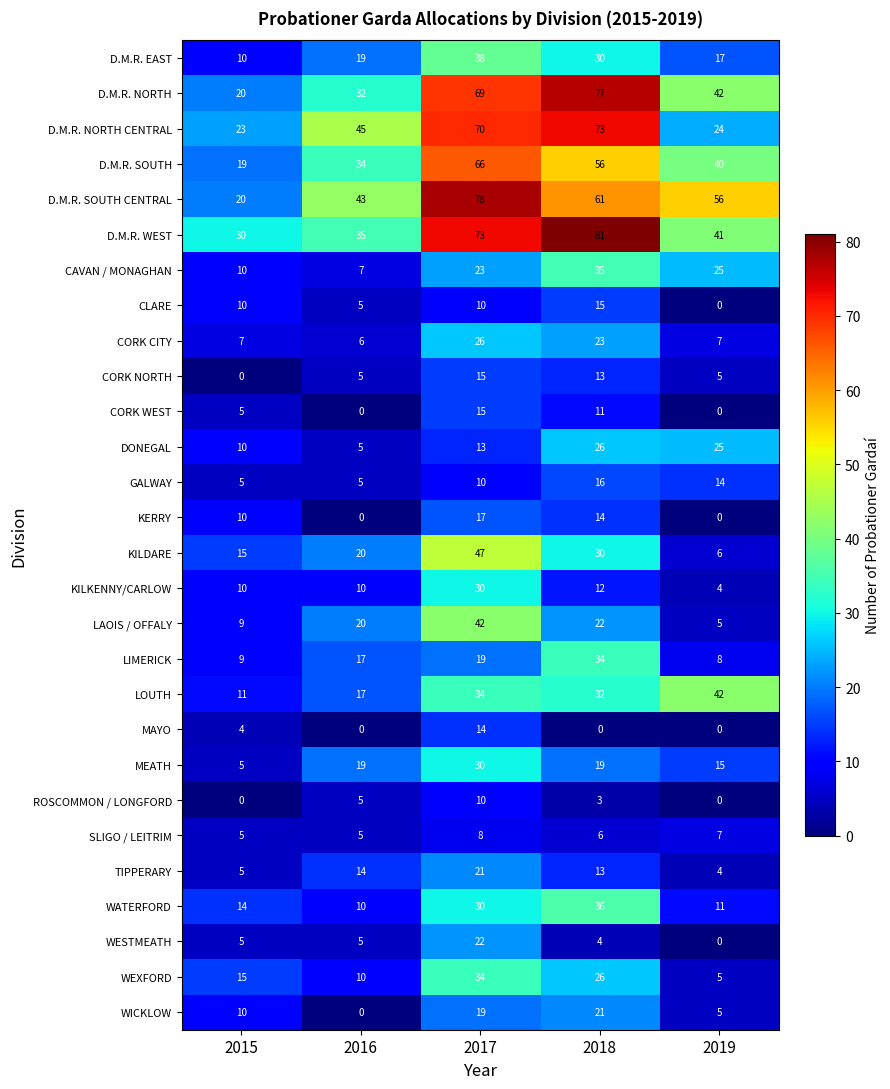

Is it true that D.M.R. EAST equals 15 at 2015?

False